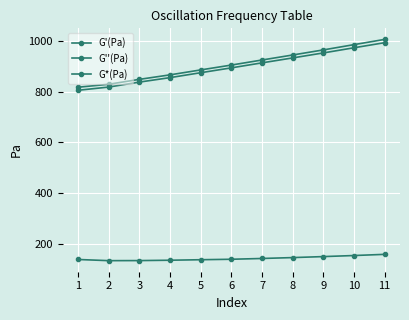

True or false: G'(Pa) and G*(Pa) intersect in this chart.

False